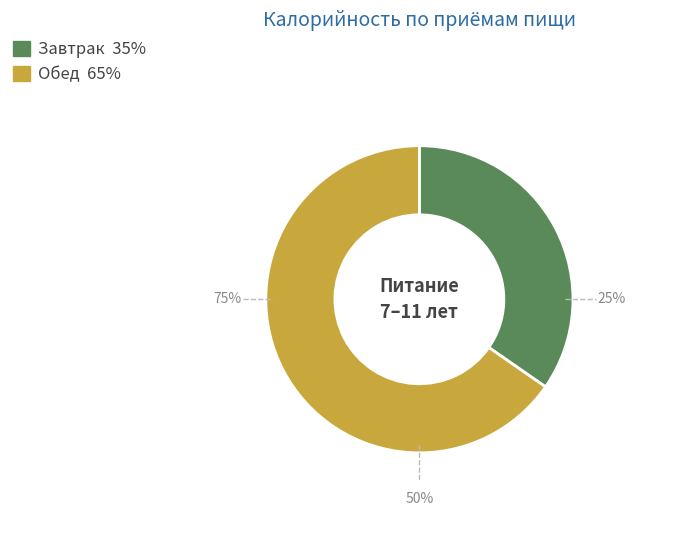

Which has a higher value, Завтрак or Обед?

Обед